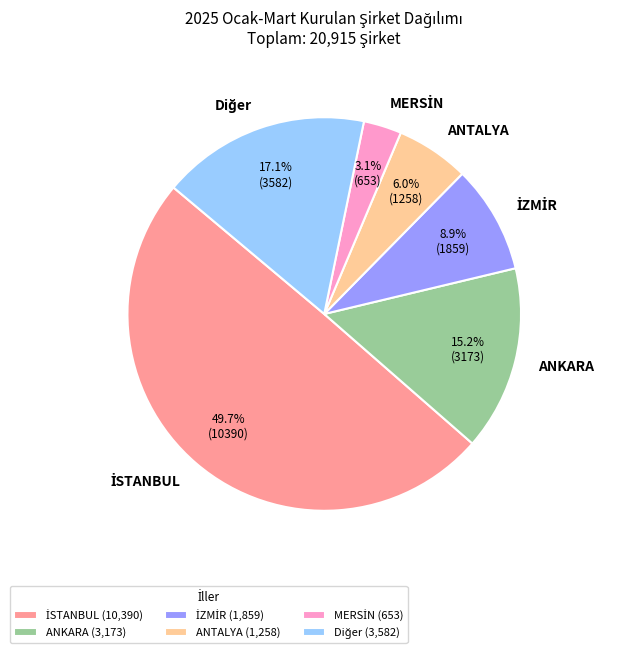

Does ANKARA represent more than half of the total?

No